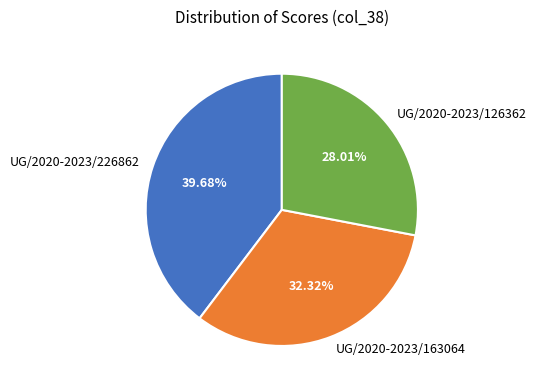

What percentage is the UG/2020-2023/163064 slice, to the nearest percent?

32%